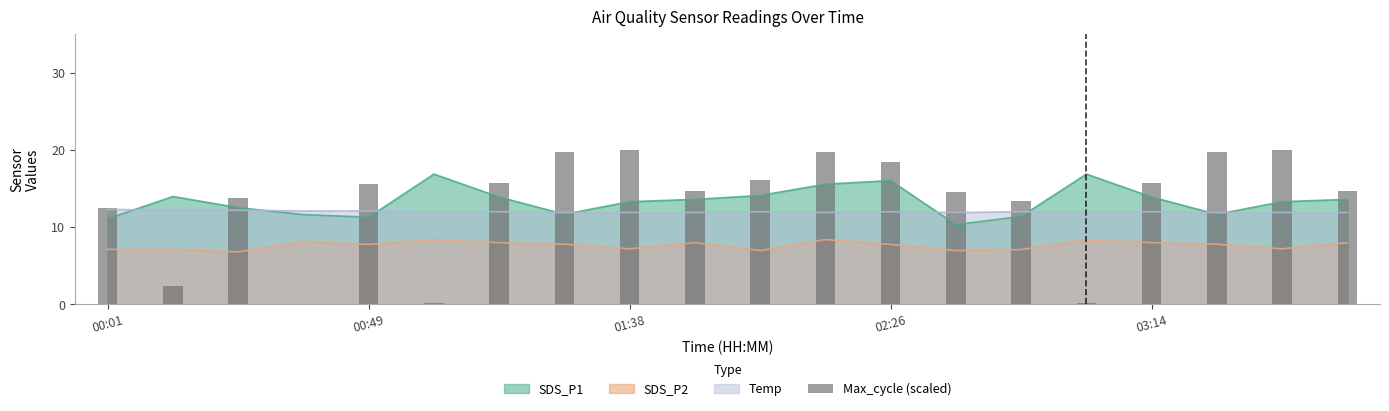

What is the approximate value at 15?

0.2